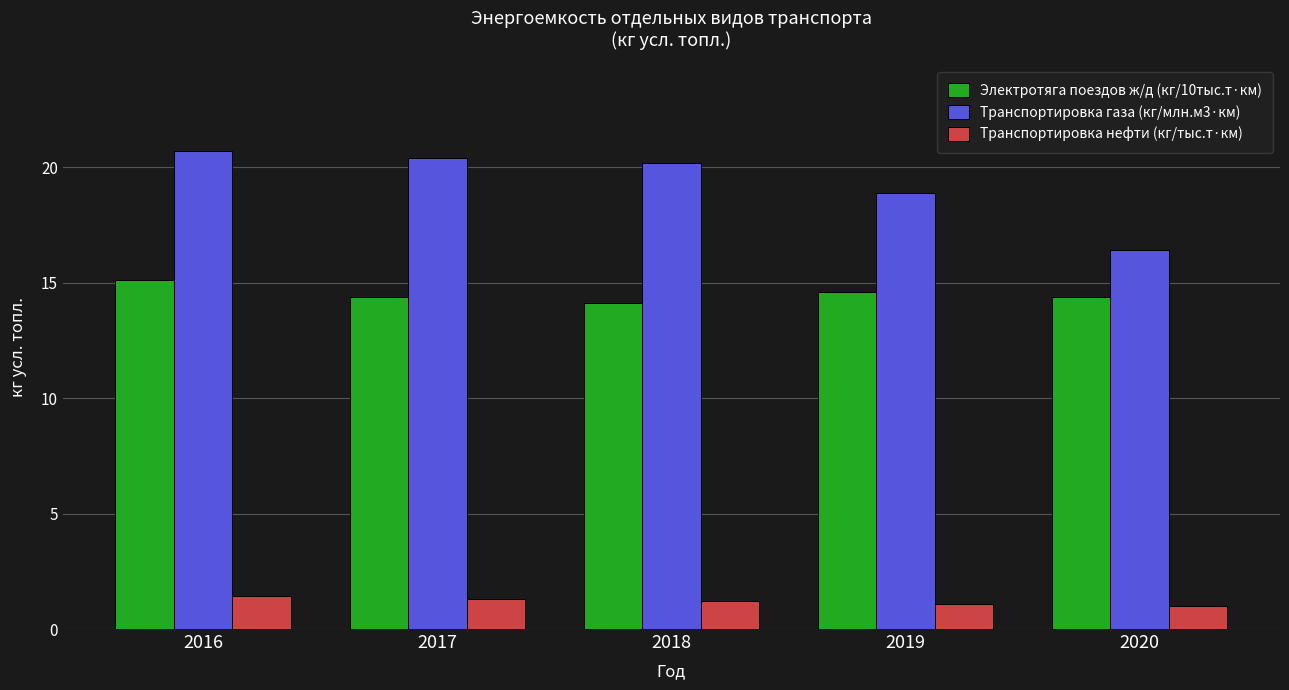

The value of Транспортировка газа (кг/млн.м3·км) at 2017 is 20.4. True or false?

True